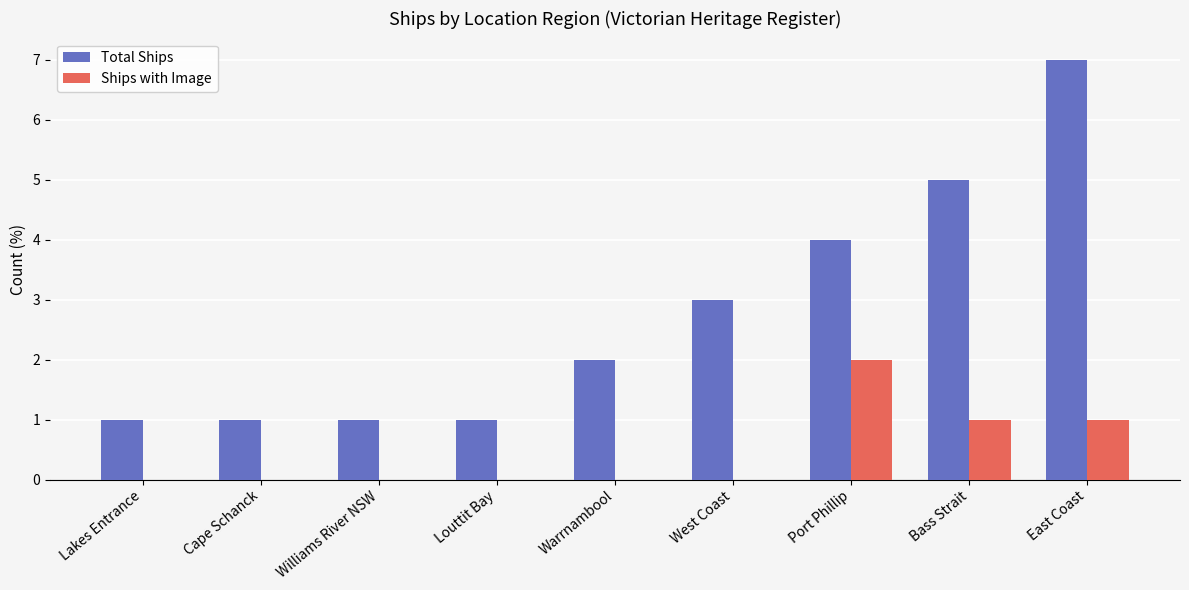

The Ships with Image series shows 1 at Louttit Bay. True or false?

False